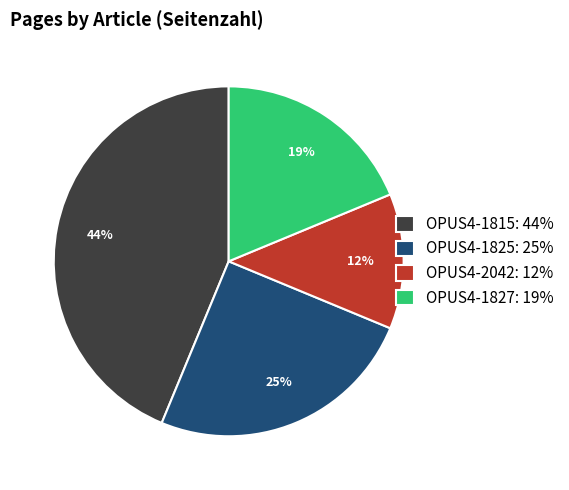

Which category has the smallest portion of the pie?

OPUS4-2042